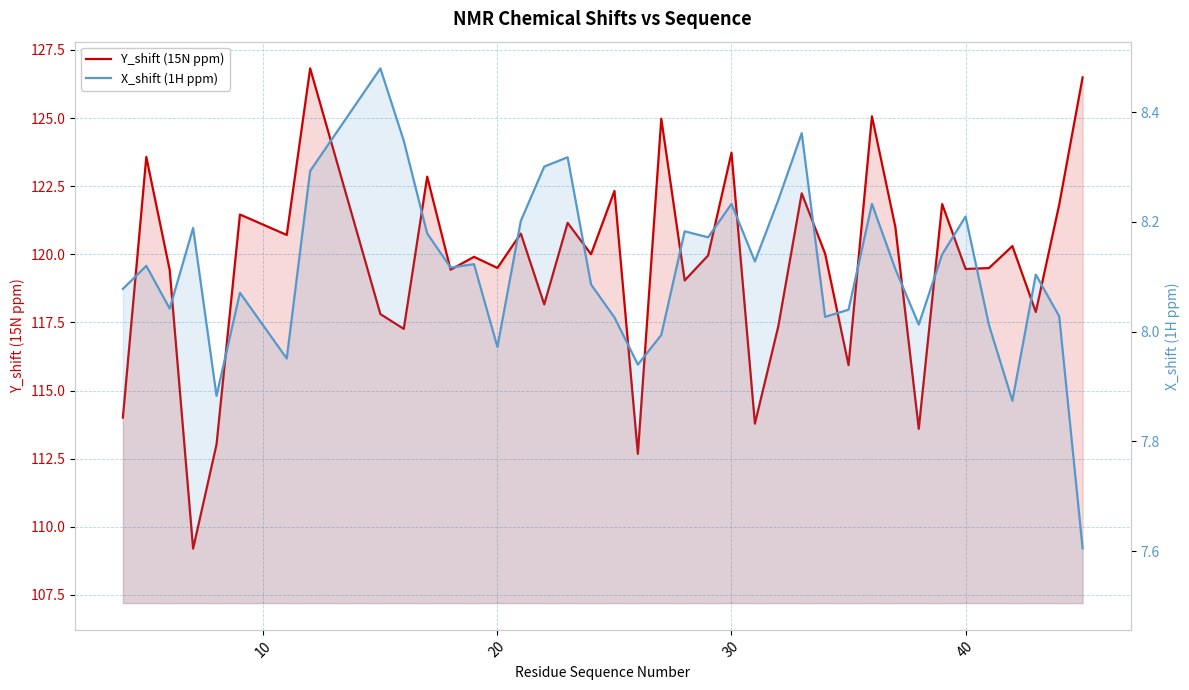

Which series has the widest spread of values?

Y_shift (15N ppm)